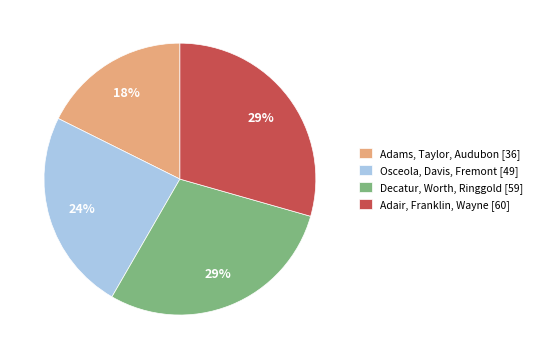

Do Adams, Taylor, Audubon [36] and Decatur, Worth, Ringgold [59] together represent more than half of the pie?

No